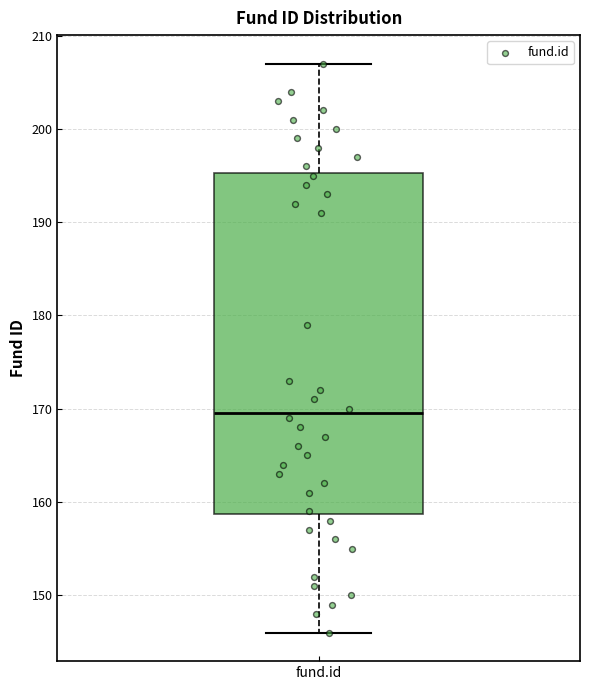

Read this box plot against the y-axis: the position of the median line, the range covered by the box, and the ends of both whiskers. The values are not printed on the chart, so give them approximately, as read against the axis.

median 170, box 159 to 195, whiskers 146 to 207